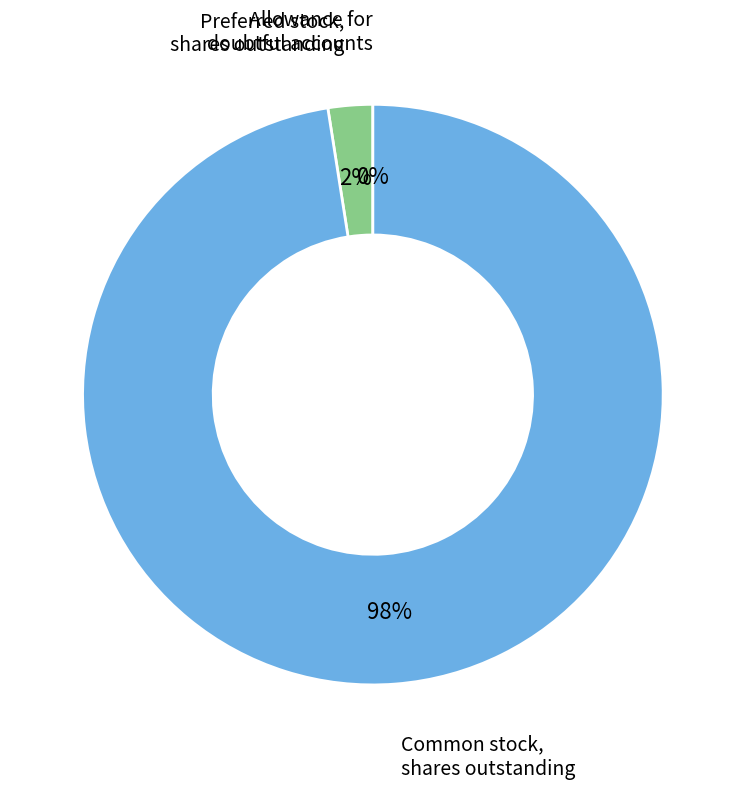

Is there any slice that represents more than half of the pie?

Yes